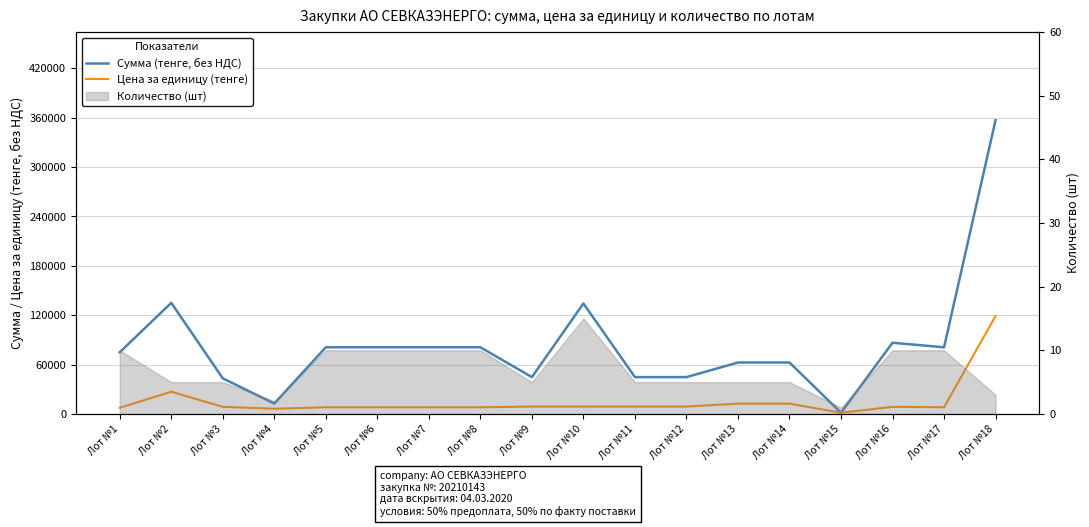

What is the maximum value shown in the chart?

357000